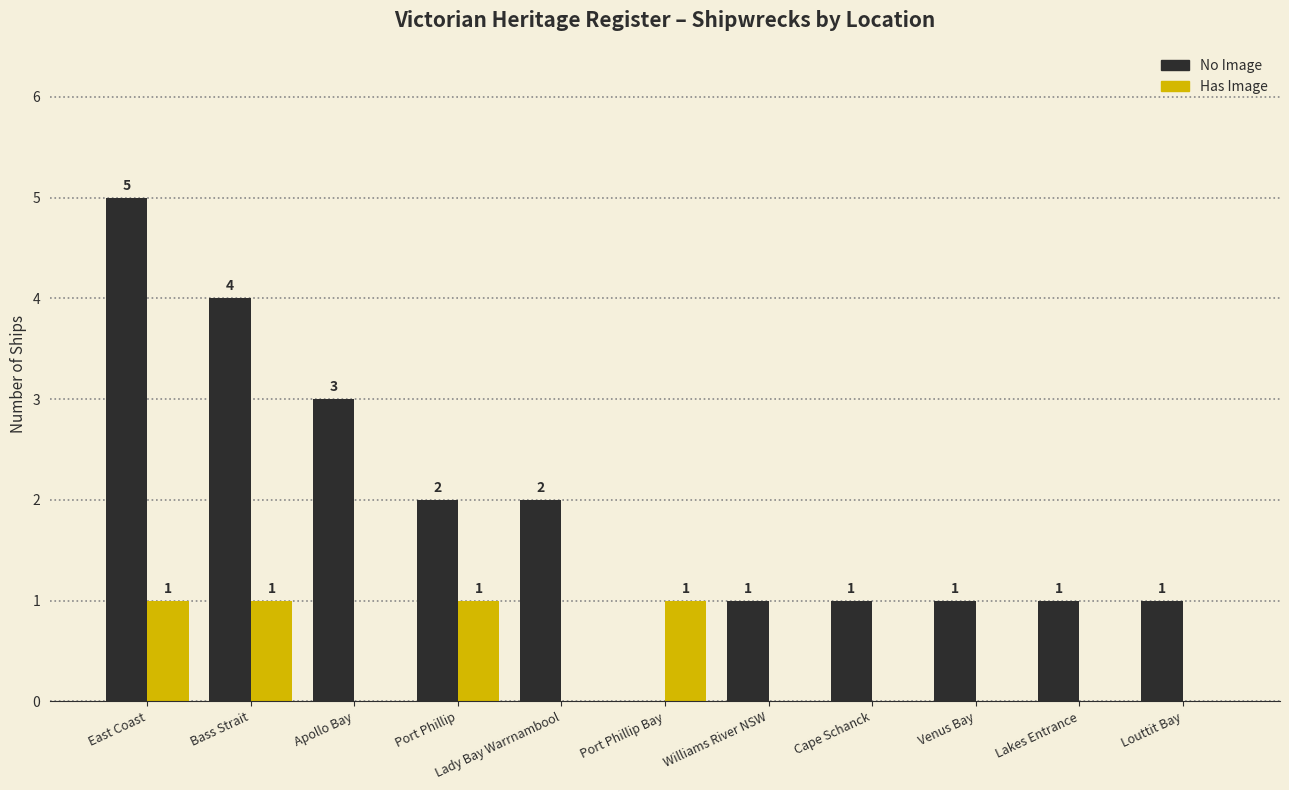

At which category is the sum across all series the highest?

East Coast